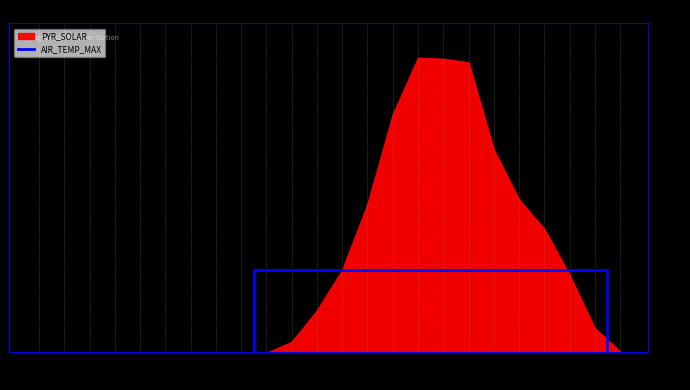

What is the ratio of the value at 11:52 to the value at 18:52?

1.0